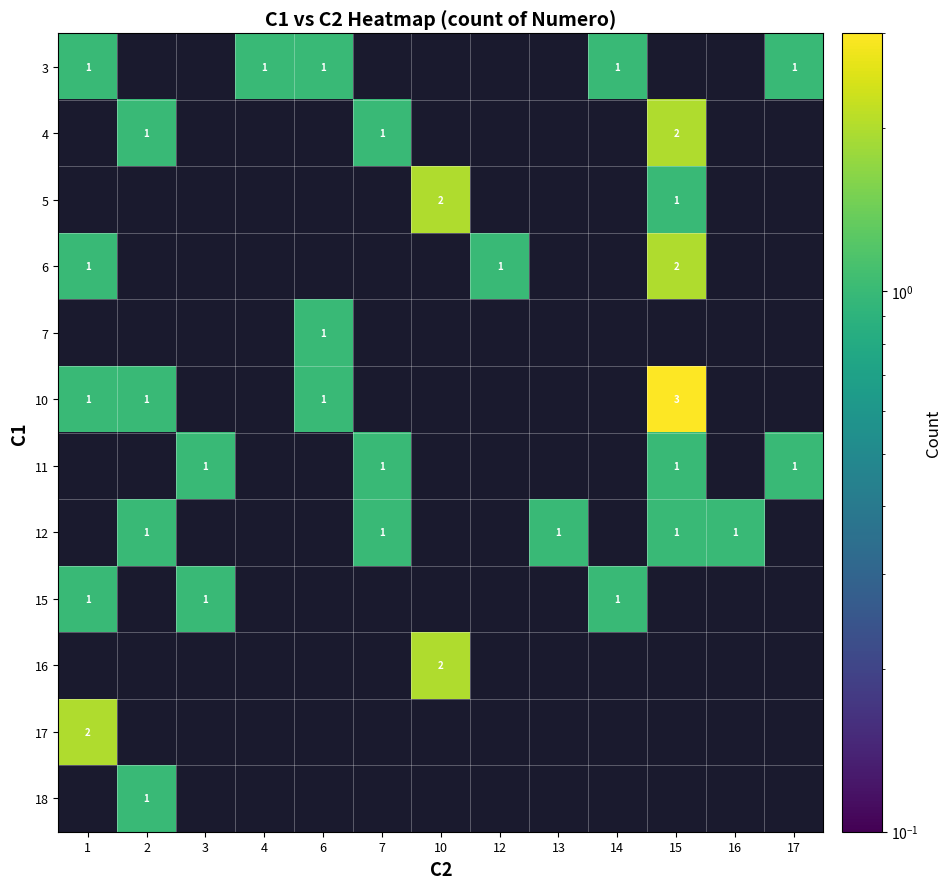

Is it true that 7 equals 1 at 6?

True